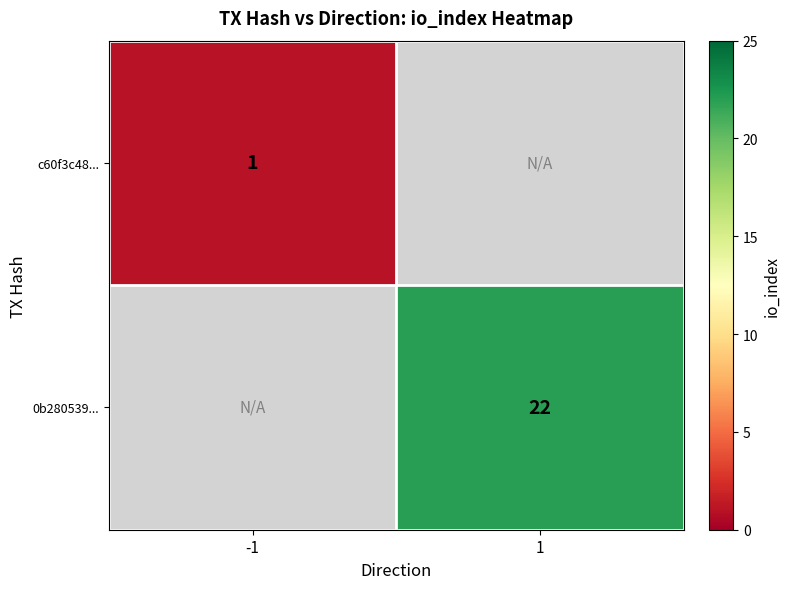

The c60f3c48... series shows 1 at -1. True or false?

True